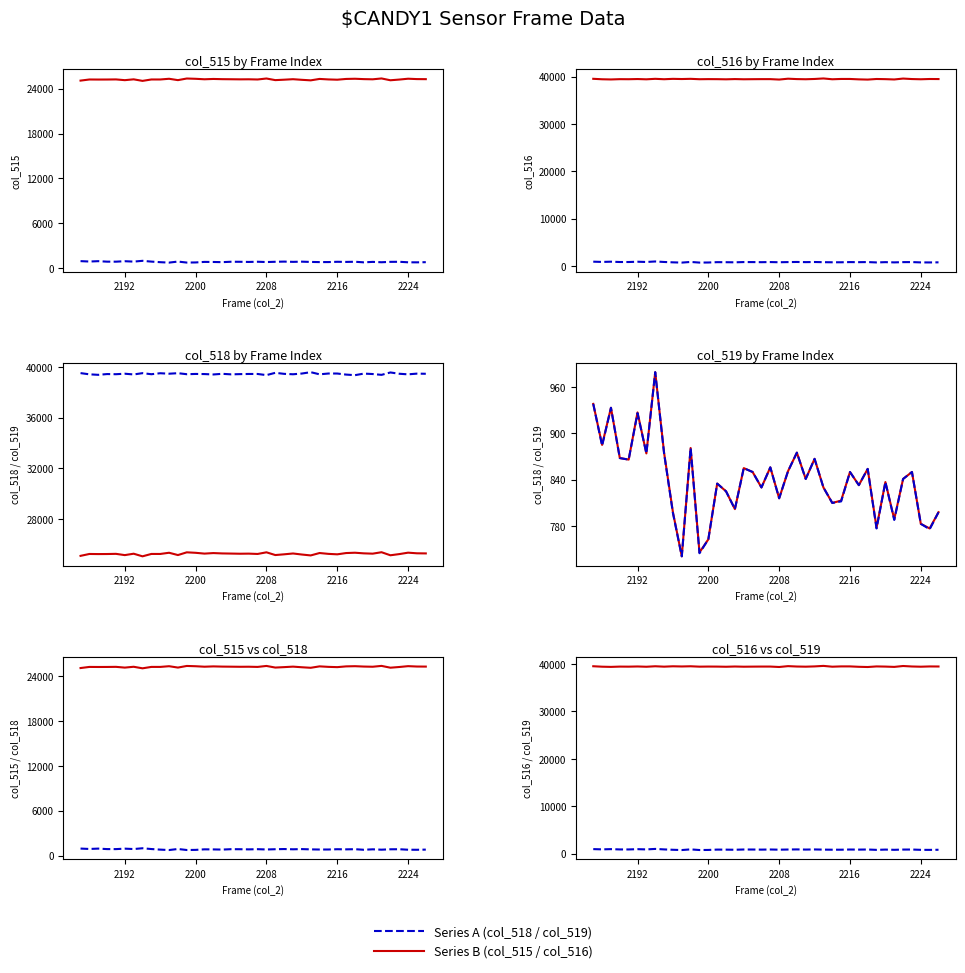

Reading left to right, list all the values displayed in this chart.

col_515: 25074	25223	25215	25219	25233	25133	25244	25037	25225	25224	25319	25137	25353	25315	25252	25294	25266	25255	25242	25250	25224	25354	25138	25196	25262	25179	25108	25298	25231	25195	25296	25321	25272	25248	25361	25120	25213	25326	25276	25267
col_518: 938	885	933	868	866	927	874	979	875	798	741	881	746	763	835	825	802	855	850	830	856	816	851	875	841	867	830	810	813	850	833	854	778	837	789	841	850	783	777	798
col_516: 39523	39427	39387	39448	39436	39475	39417	39519	39435	39513	39475	39517	39436	39457	39448	39416	39467	39425	39443	39455	39455	39365	39546	39464	39432	39489	39597	39427	39491	39490	39406	39360	39485	39450	39385	39574	39472	39426	39482	39470
col_519: 938	884	933	868	866	926	874	979	874	797	741	881	745	763	835	825	802	855	850	830	856	816	851	875	841	867	830	810	812	850	833	854	777	837	788	841	850	783	776	798